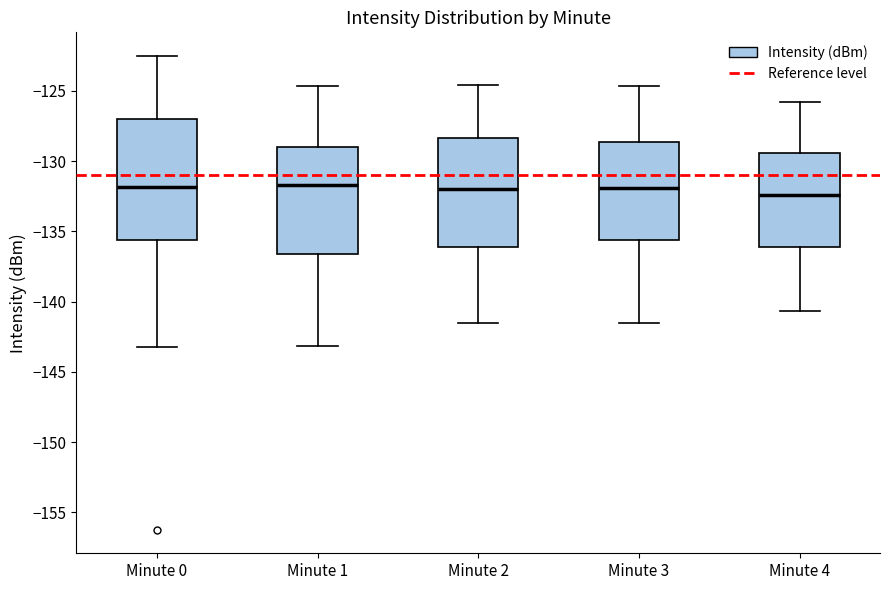

Reading left to right, read every box against the y-axis: the position of its median line, the range the box covers, and the ends of its whiskers. The values are not printed on the chart, so give them approximately, as read against the axis.

Minute 0: median -132.0, box -135.5 to -127.0, whiskers -143.0 to -122.5
Minute 1: median -131.5, box -136.5 to -129.0, whiskers -143.0 to -124.5
Minute 2: median -132.0, box -136.0 to -128.5, whiskers -141.5 to -124.5
Minute 3: median -132.0, box -135.5 to -128.5, whiskers -141.5 to -124.5
Minute 4: median -132.5, box -136.0 to -129.5, whiskers -140.5 to -126.0